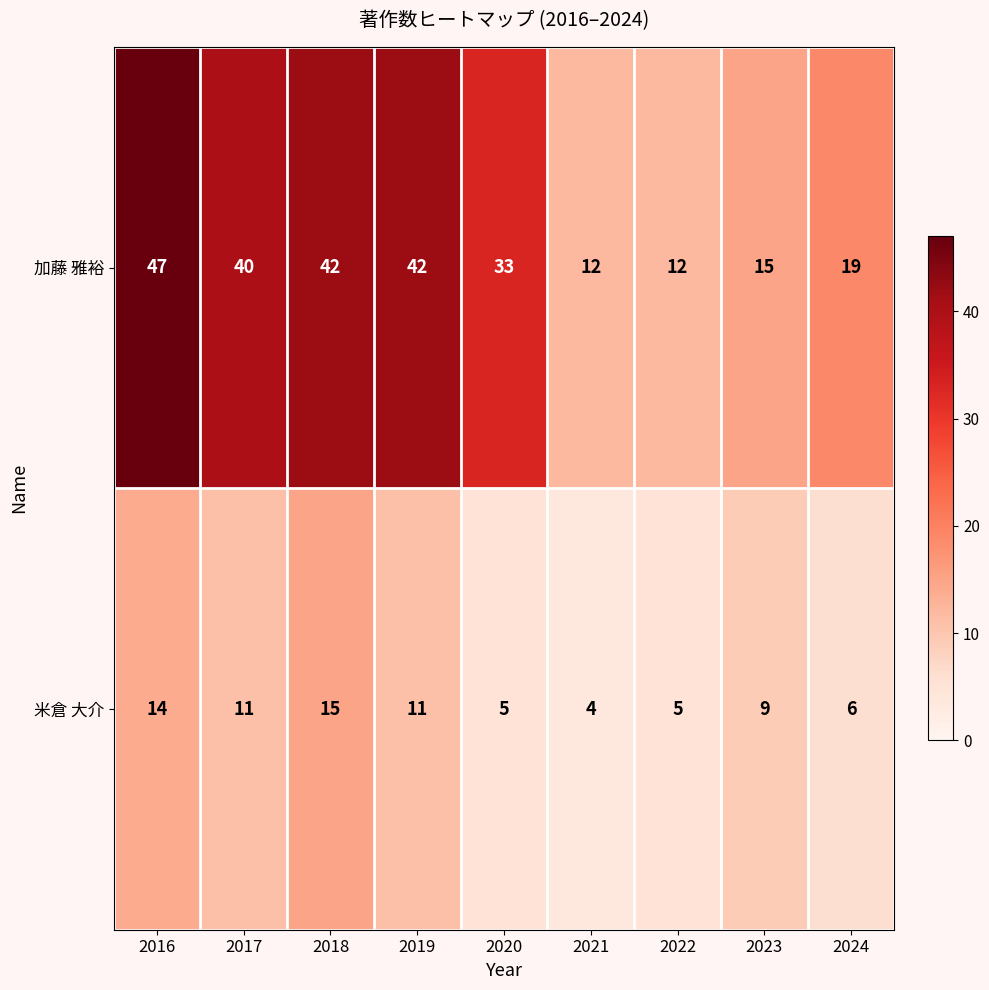

What is the greatest value displayed?

47